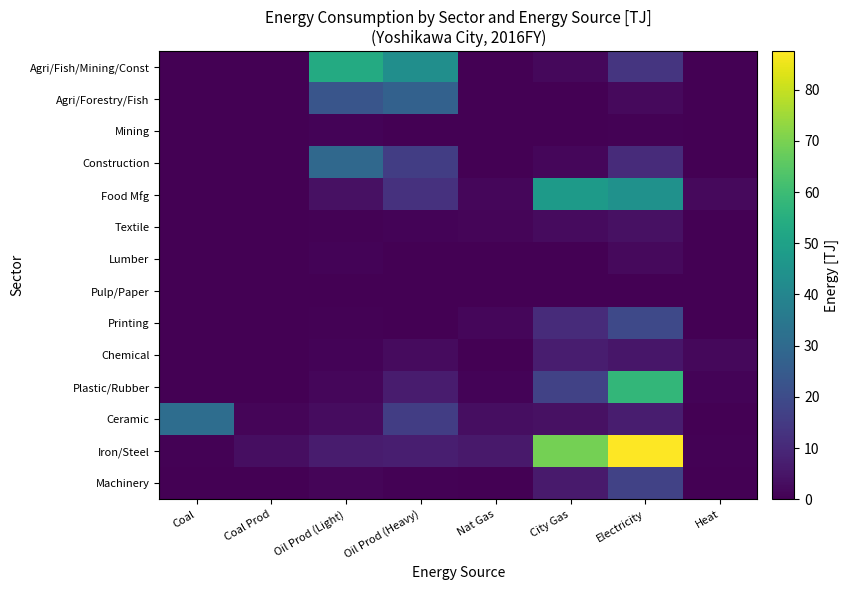

True or false: Mining has a value of 0.2 at Nat Gas.

True